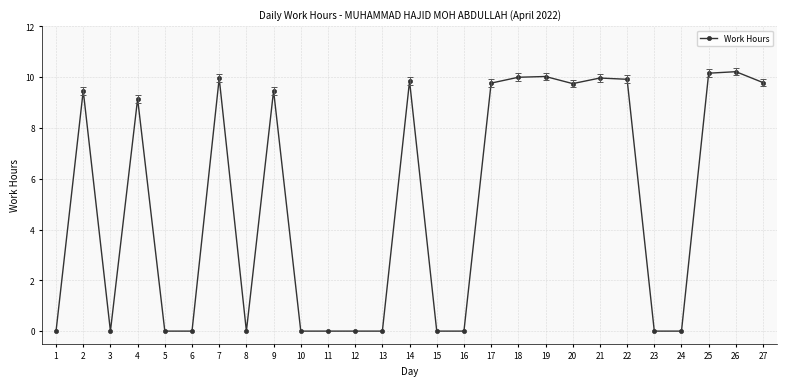

What is the sum of the values at 26 and 7?

20.2